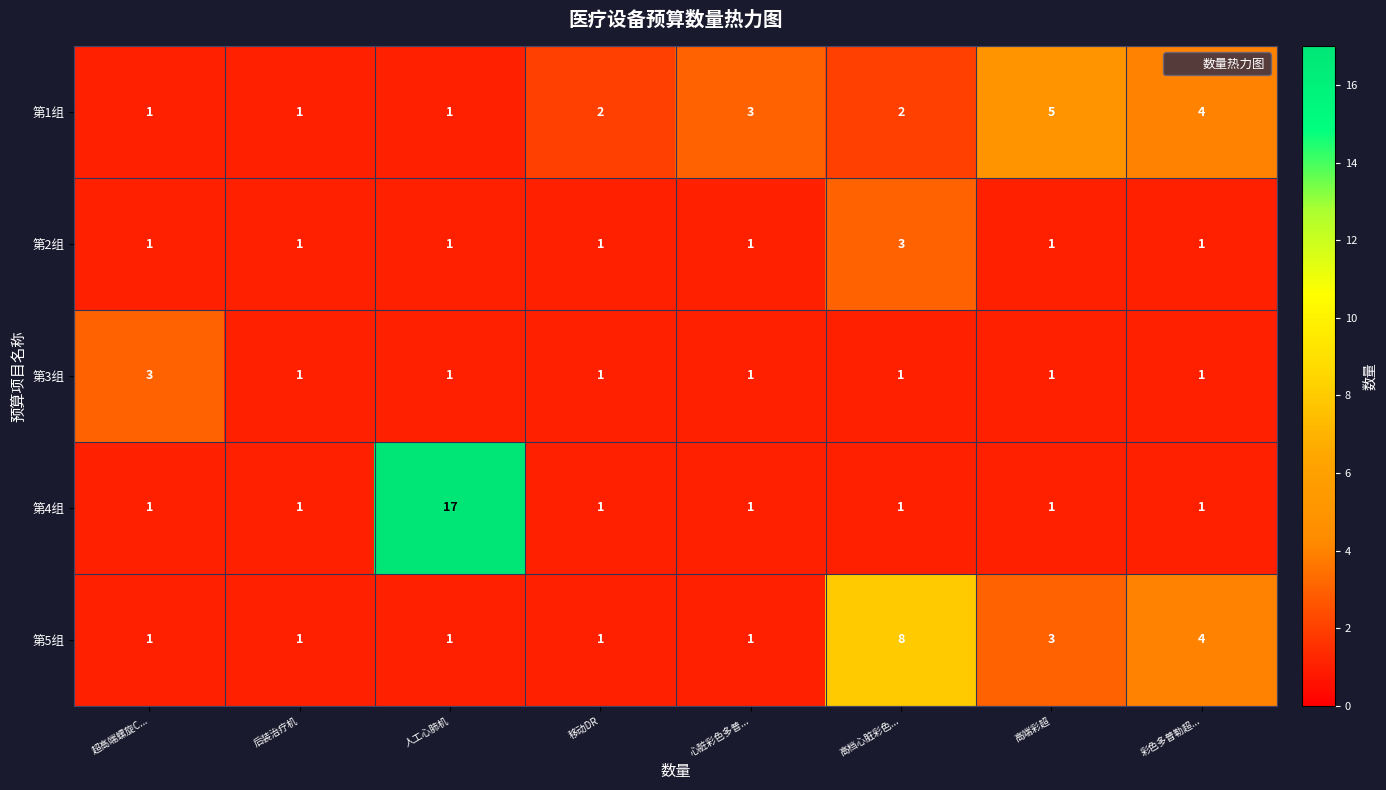

What is the difference between the highest and lowest values at 彩色多普勒超...?

3